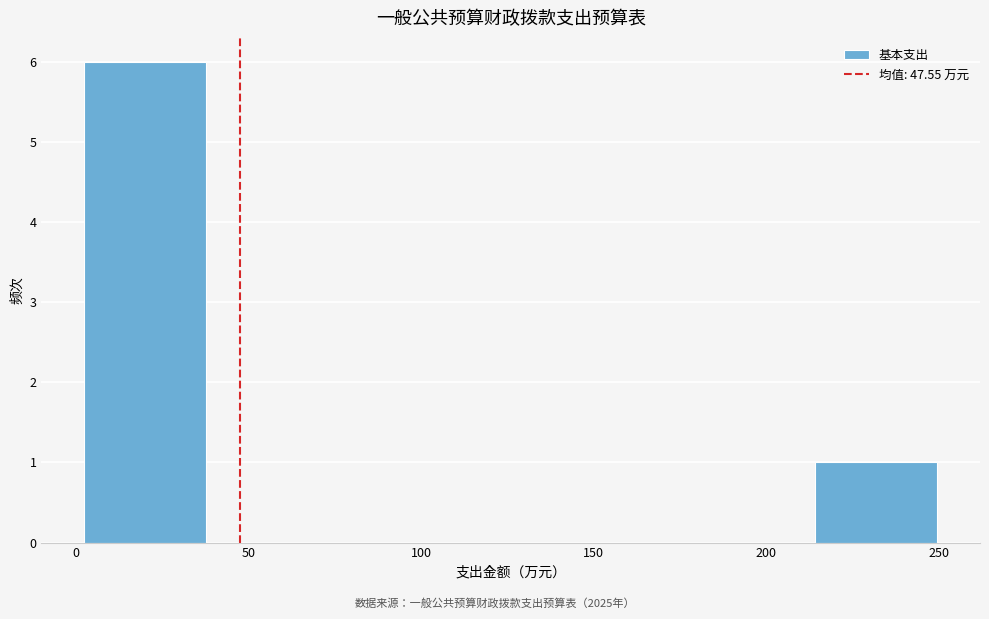

Over which range of the x-axis is the bar tallest?

0 to 40